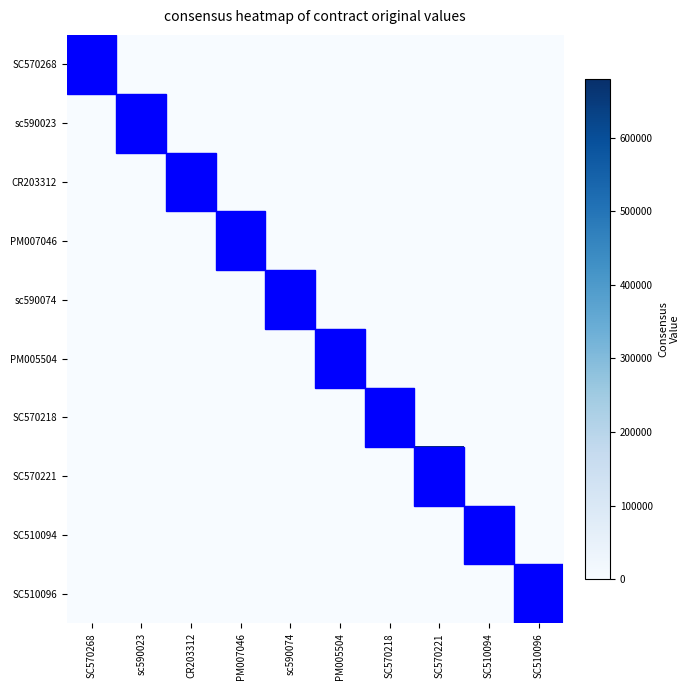

Reading left to right, what are all the values shown in this chart?

SC570268: SC570268=9500.0	sc590023=0.0	CR203312=0.0	PM007046=0.0	sc590074=0.0	PM005504=0.0	SC570218=0.0	SC570221=0.0	SC510094=0.0	SC510096=0.0
sc590023: SC570268=0.0	sc590023=7800.0	CR203312=0.0	PM007046=0.0	sc590074=0.0	PM005504=0.0	SC570218=0.0	SC570221=0.0	SC510094=0.0	SC510096=0.0
CR203312: SC570268=0.0	sc590023=0.0	CR203312=13000.0	PM007046=0.0	sc590074=0.0	PM005504=0.0	SC570218=0.0	SC570221=0.0	SC510094=0.0	SC510096=0.0
PM007046: SC570268=0.0	sc590023=0.0	CR203312=0.0	PM007046=28695.0	sc590074=0.0	PM005504=0.0	SC570218=0.0	SC570221=0.0	SC510094=0.0	SC510096=0.0
sc590074: SC570268=0.0	sc590023=0.0	CR203312=0.0	PM007046=0.0	sc590074=5350.0	PM005504=0.0	SC570218=0.0	SC570221=0.0	SC510094=0.0	SC510096=0.0
PM005504: SC570268=0.0	sc590023=0.0	CR203312=0.0	PM007046=0.0	sc590074=0.0	PM005504=19760.0	SC570218=0.0	SC570221=0.0	SC510094=0.0	SC510096=0.0
SC570218: SC570268=0.0	sc590023=0.0	CR203312=0.0	PM007046=0.0	sc590074=0.0	PM005504=0.0	SC570218=23734.4	SC570221=0.0	SC510094=0.0	SC510096=0.0
SC570221: SC570268=0.0	sc590023=0.0	CR203312=0.0	PM007046=0.0	sc590074=0.0	PM005504=0.0	SC570218=0.0	SC570221=680000.0	SC510094=0.0	SC510096=0.0
SC510094: SC570268=0.0	sc590023=0.0	CR203312=0.0	PM007046=0.0	sc590074=0.0	PM005504=0.0	SC570218=0.0	SC570221=0.0	SC510094=12000.0	SC510096=0.0
SC510096: SC570268=0.0	sc590023=0.0	CR203312=0.0	PM007046=0.0	sc590074=0.0	PM005504=0.0	SC570218=0.0	SC570221=0.0	SC510094=0.0	SC510096=25650.0